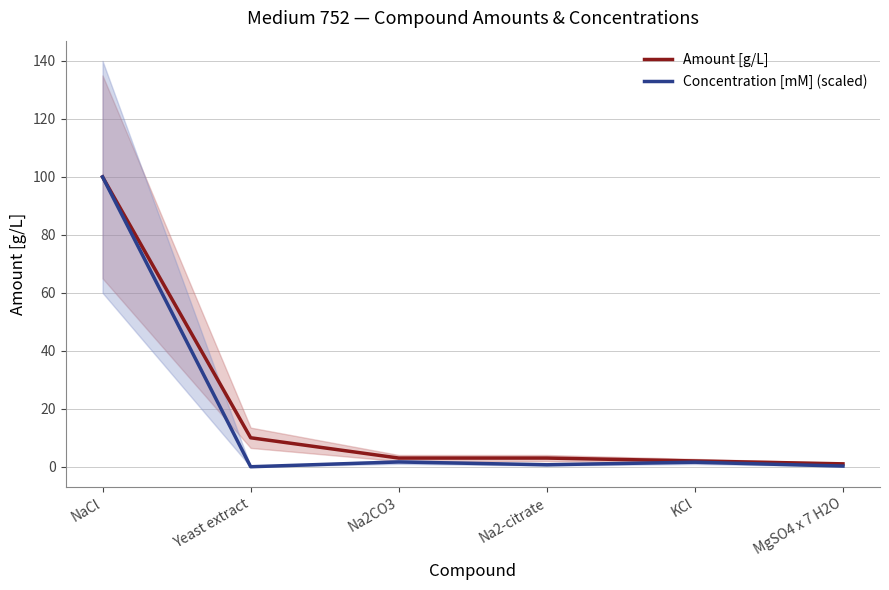

What is the label of the 3rd point from the right?

Na2-citrate